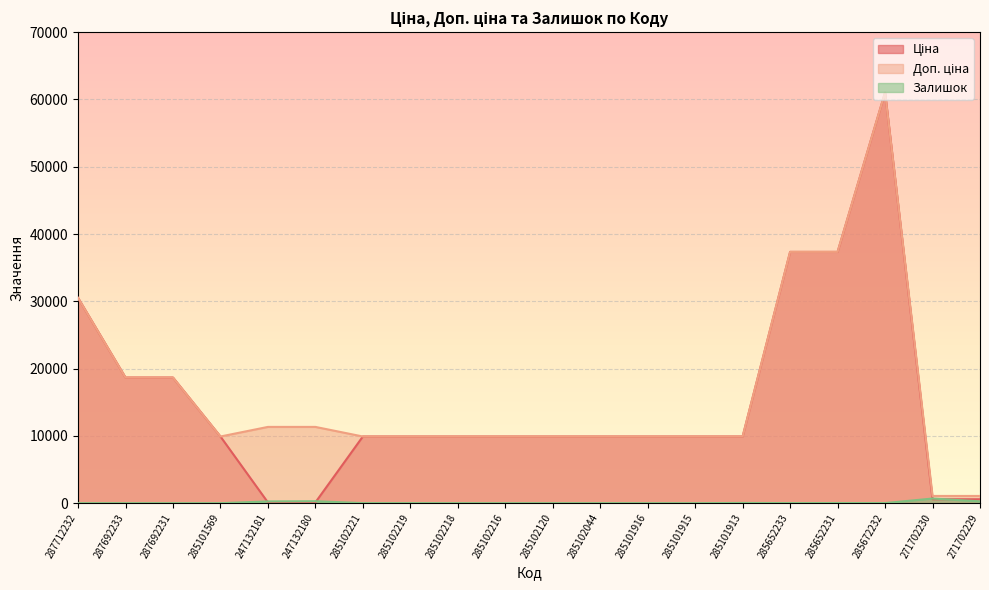

After their last crossing, which series has the higher values: Залишок or Ціна?

Ціна